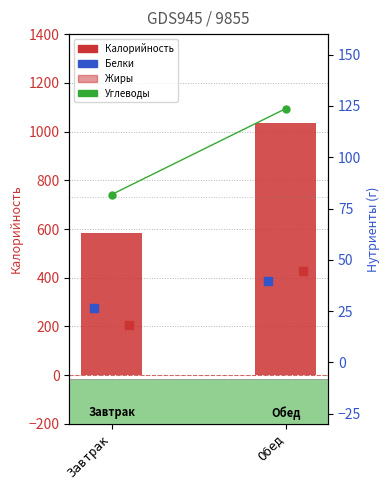

Which series has the largest Y range (max minus min)?

Калорийность